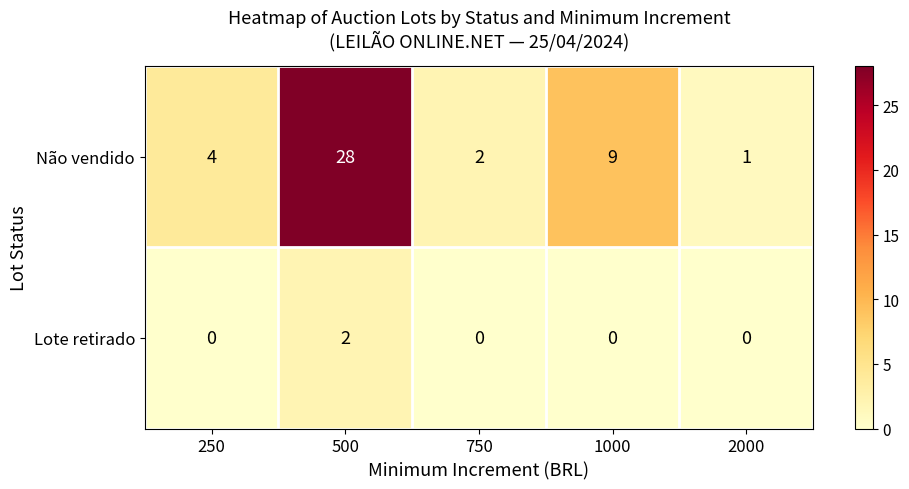

What is the sum of the Não vendido values at 500 and 2000?

29